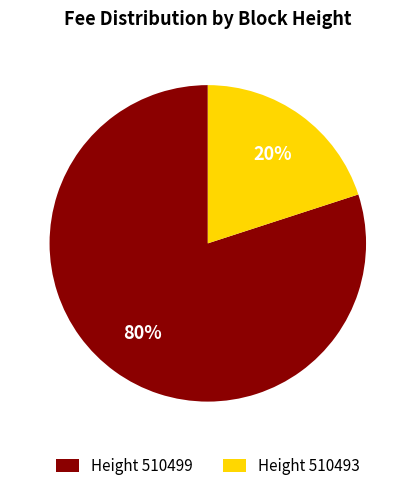

Is Height 510499 the majority of the pie?

Yes